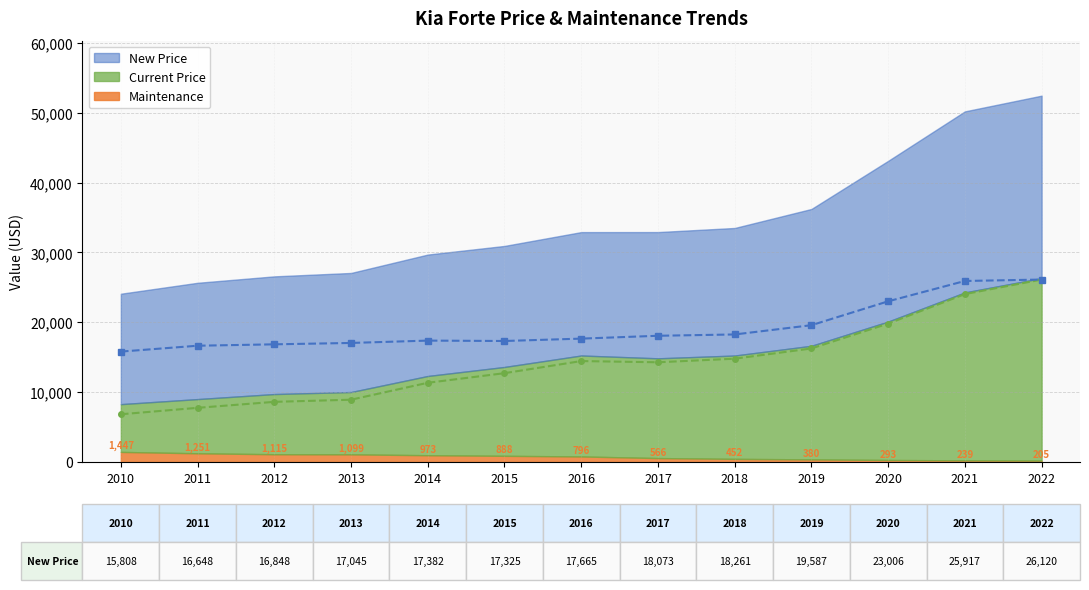

How many lines are shown in the chart?

2